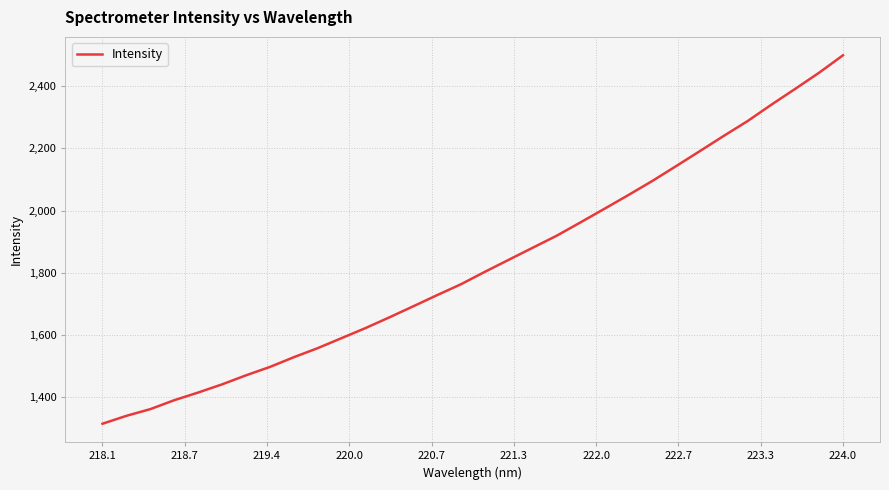

What is the minimum value shown in the chart?

1314.5